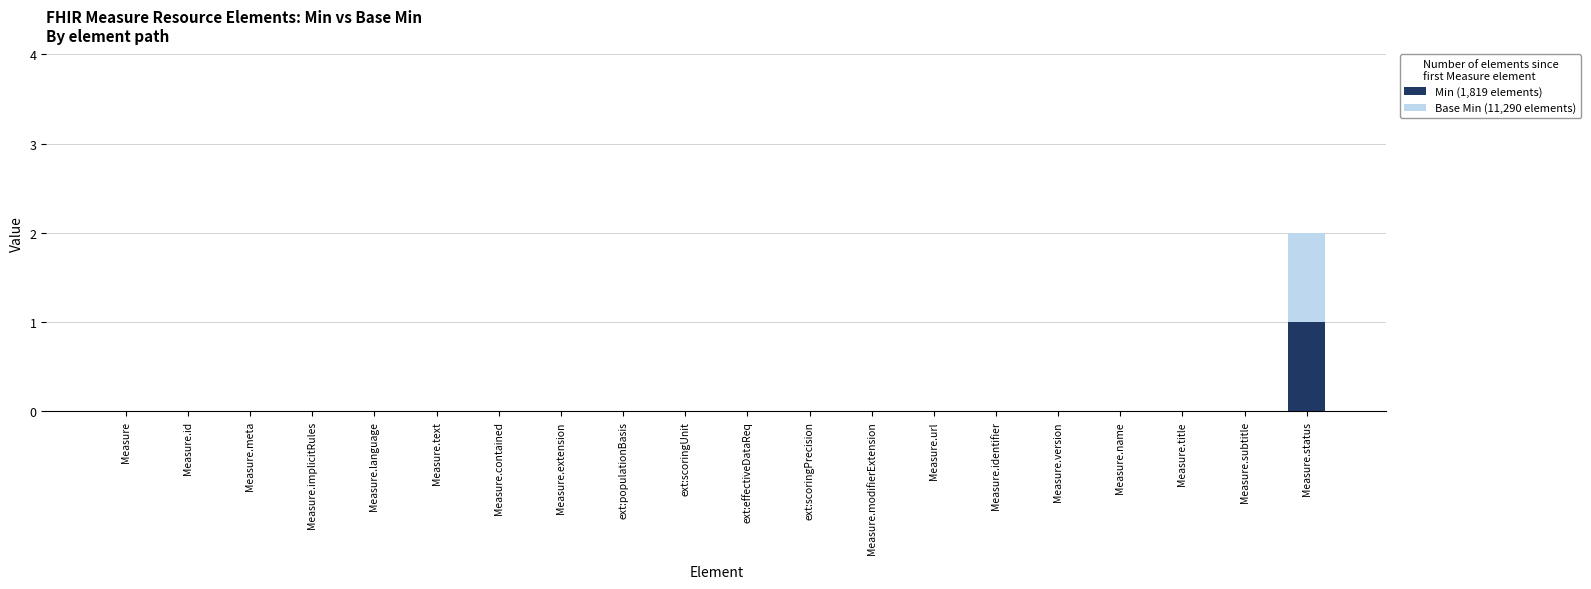

True or false: Min (1,819 elements) has a value of 1 at Measure.contained.

False